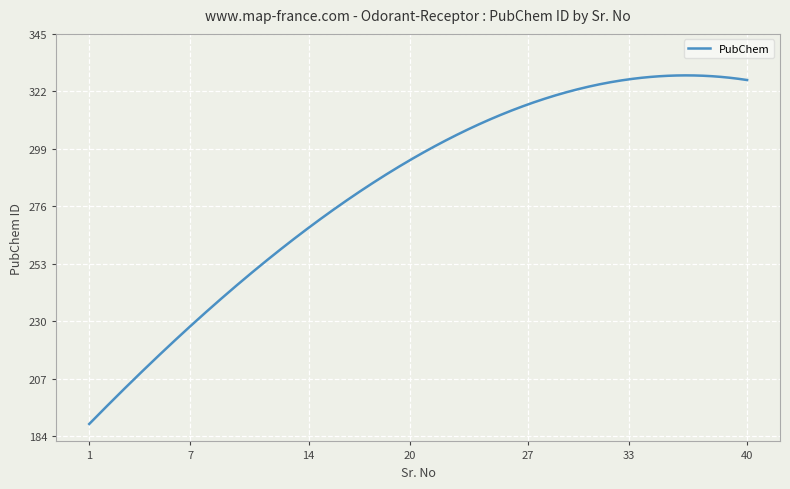

What is the smallest value displayed?

188.9